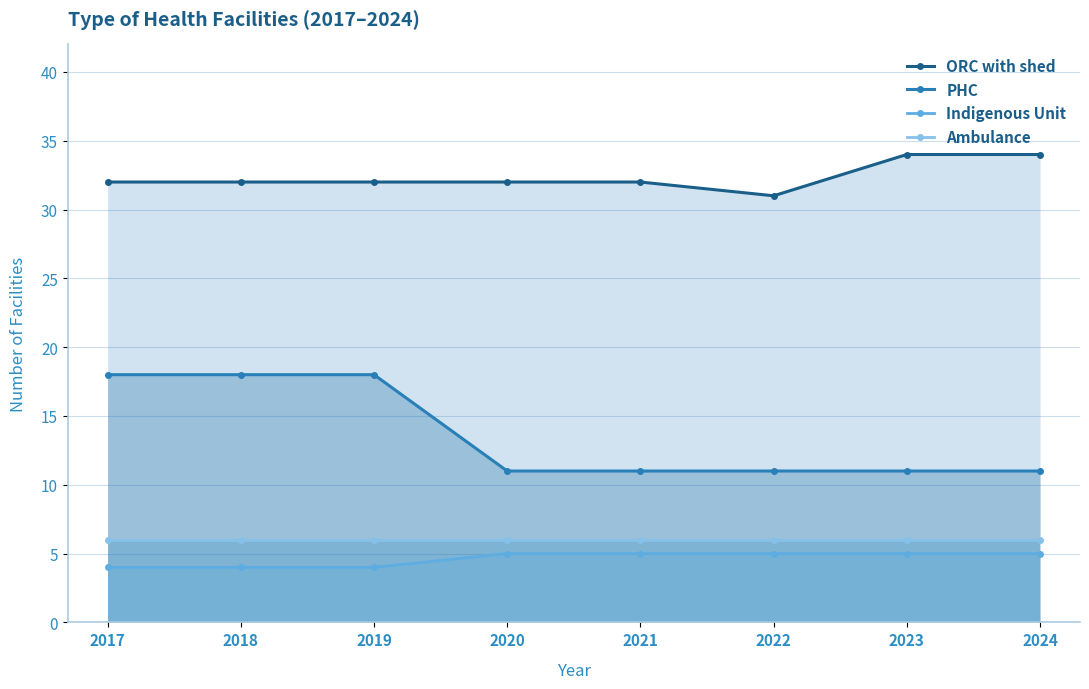

Which has a higher value, 2017 or 2020?

2017